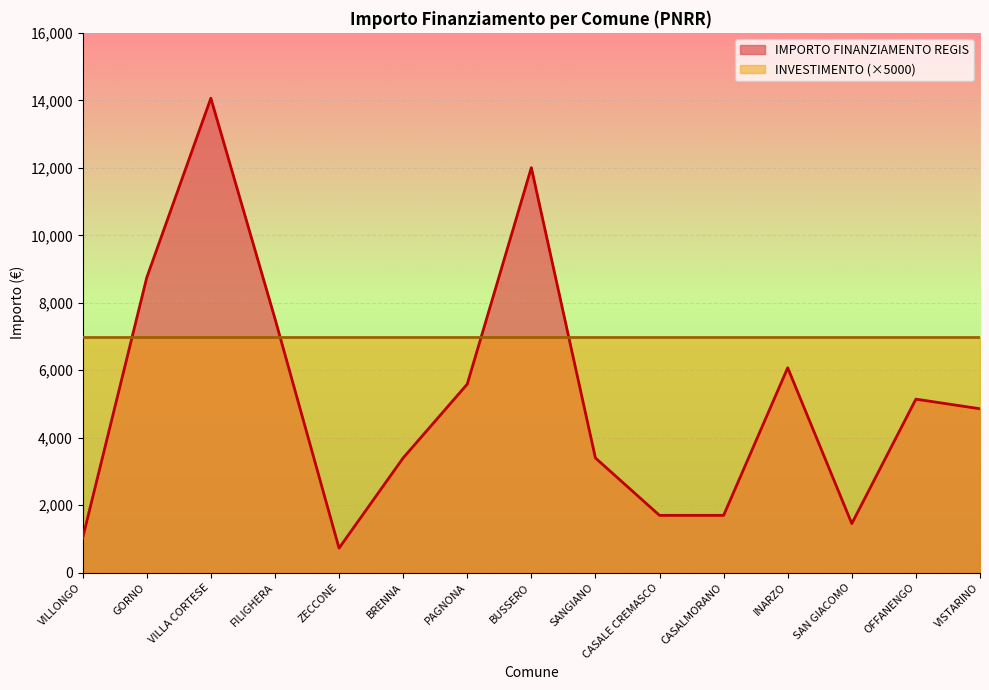

Which label corresponds to the largest value in the chart?

VILLA CORTESE